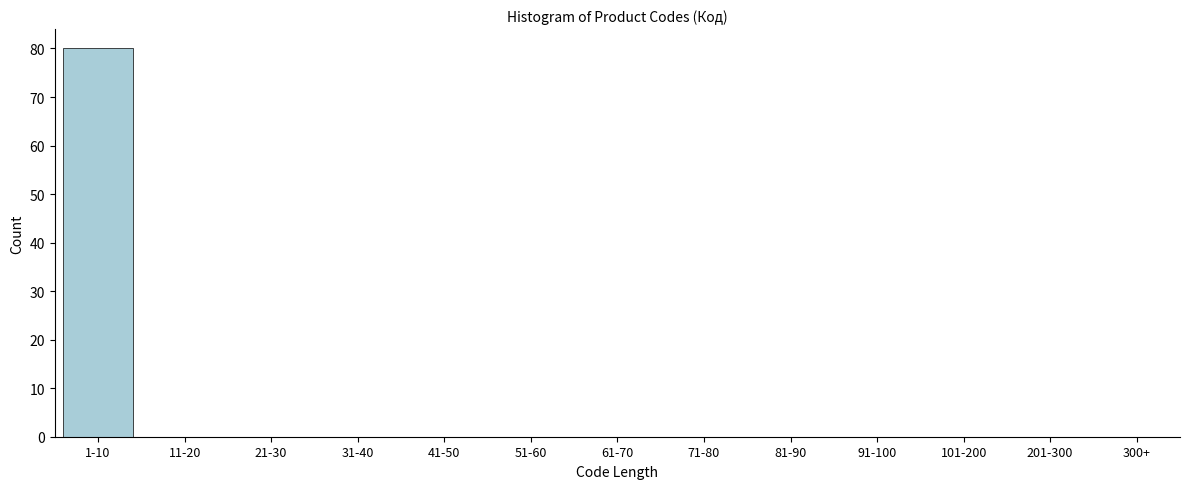

Reading left to right, list all the values displayed in this chart.

1-10=80	11-20=0	21-30=0	31-40=0	41-50=0	51-60=0	61-70=0	71-80=0	81-90=0	91-100=0	101-200=0	201-300=0	300+=0